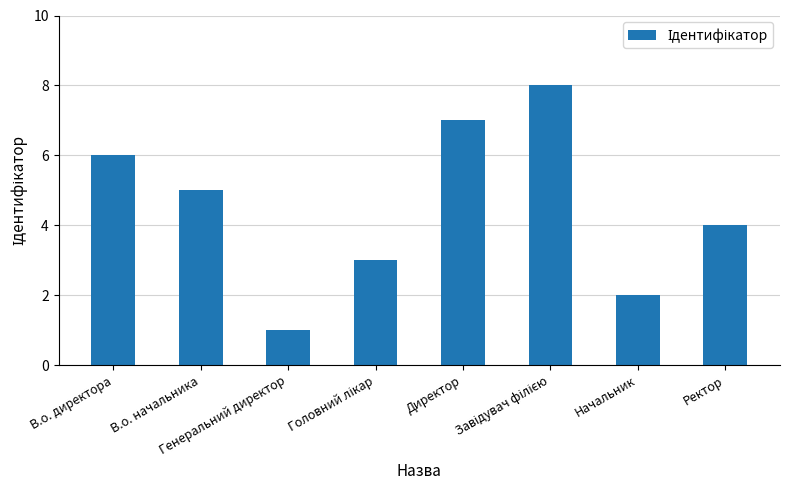

At which label is the value closest to 4?

Ректор